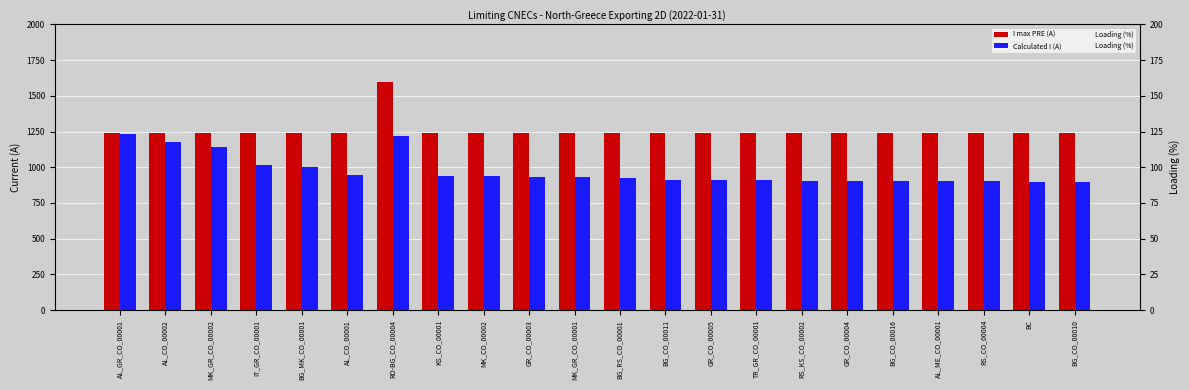

What is the difference between the highest and lowest values at RO-BG_CO_00004?

1524